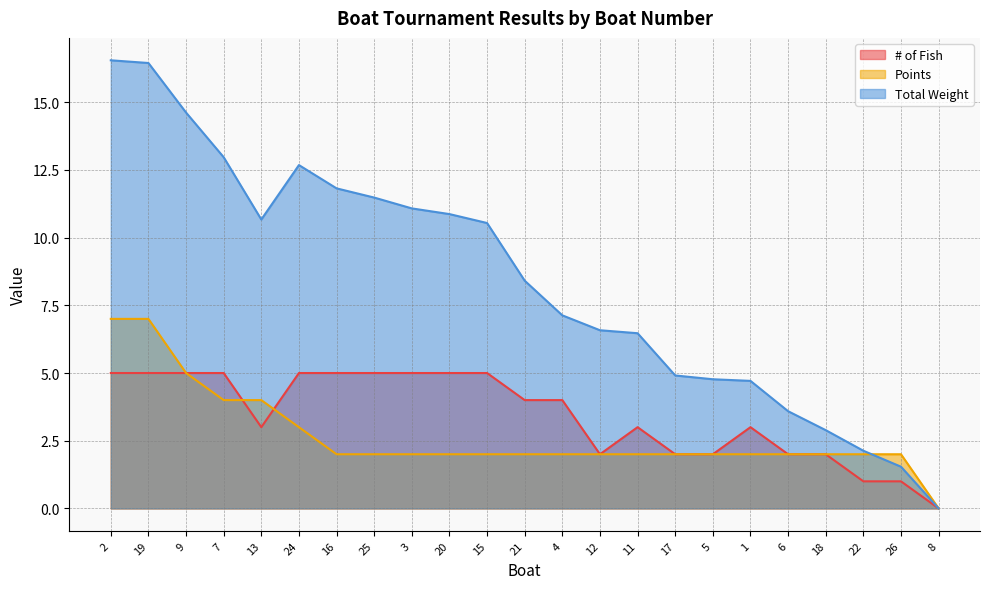

What is the approximate value of # of Fish at 26?

1.0